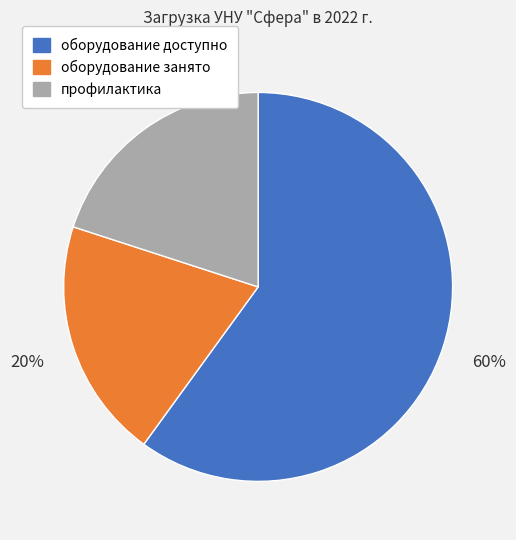

True or false: оборудование доступно accounts for 46% of the total.

False